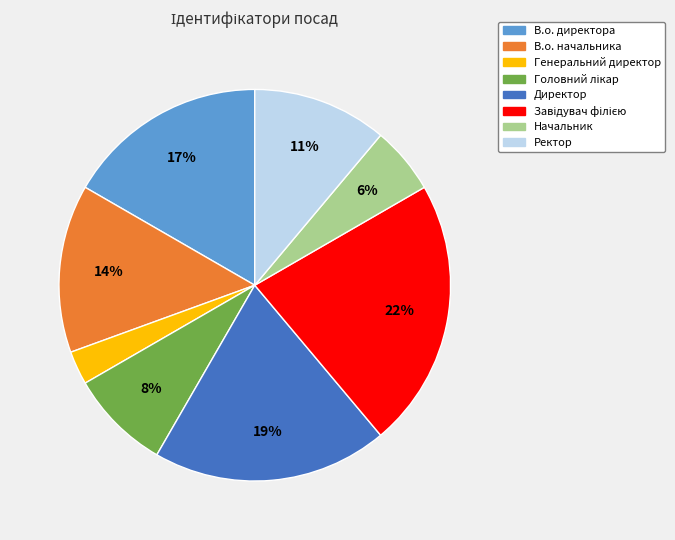

How many segments does this pie chart have?

8